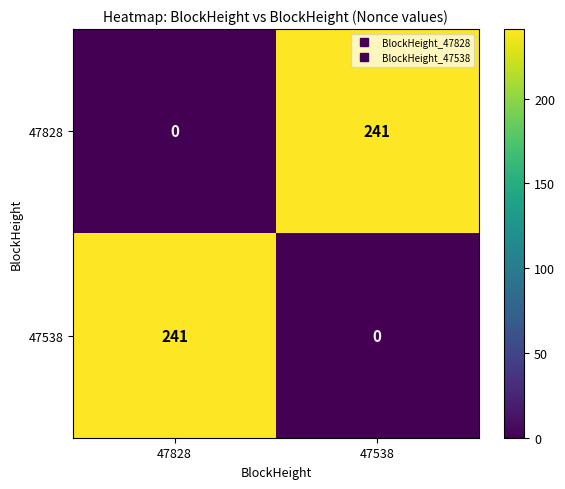

At 47828, list the series in order from smallest to largest.

47828, 47538